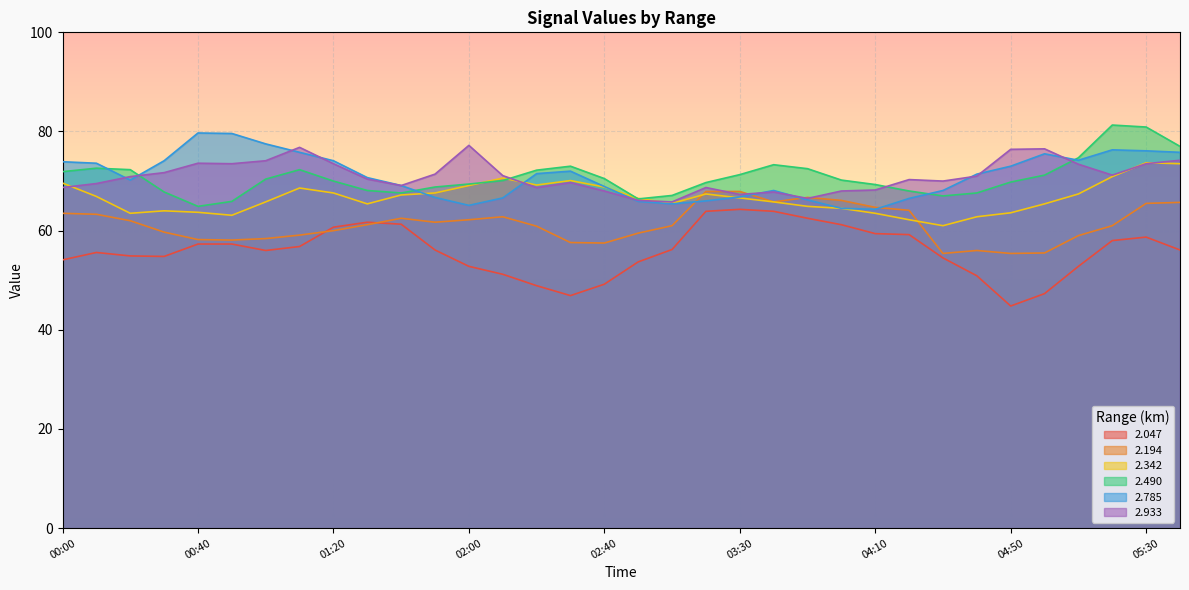

What is the value of the 2.194 point at the 9th from the left?

60.0